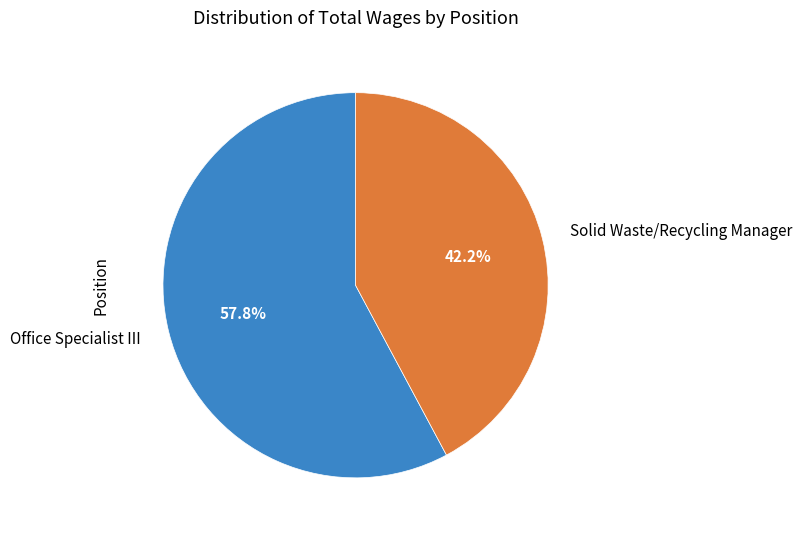

Is there a majority slice in this chart?

Yes